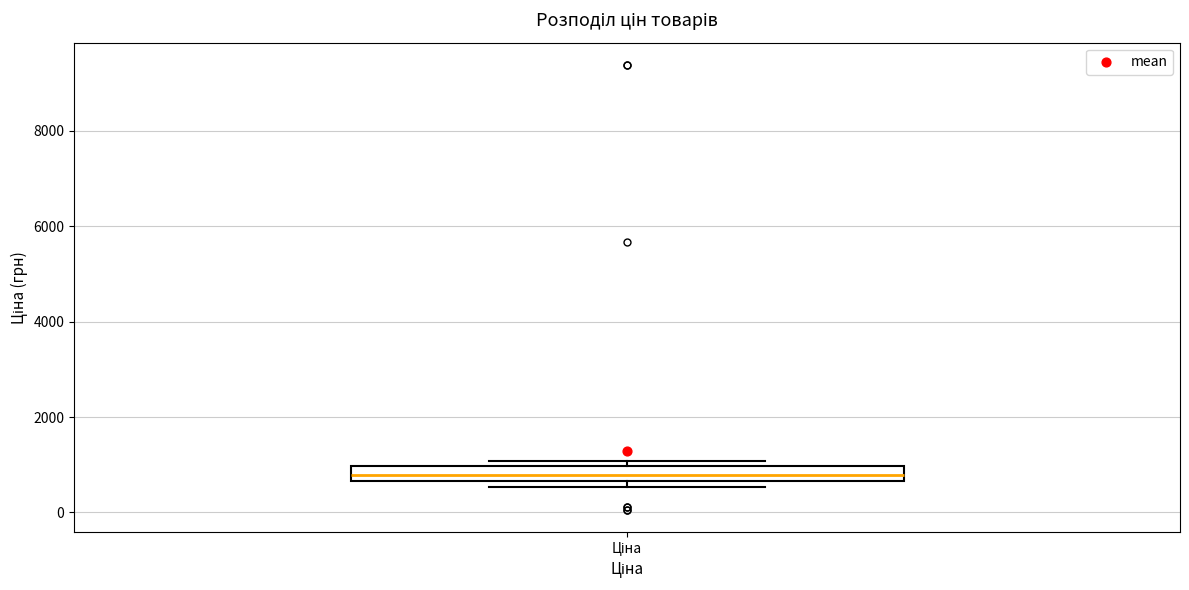

Where is the upper edge of the box for Ціна on the y-axis? The values are not printed on the chart, so give them approximately, as read against the axis.

1000